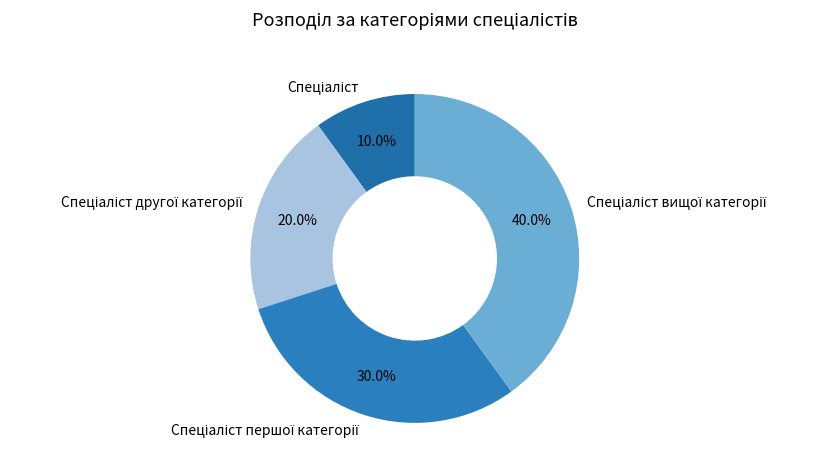

Is there a majority slice in this chart?

No